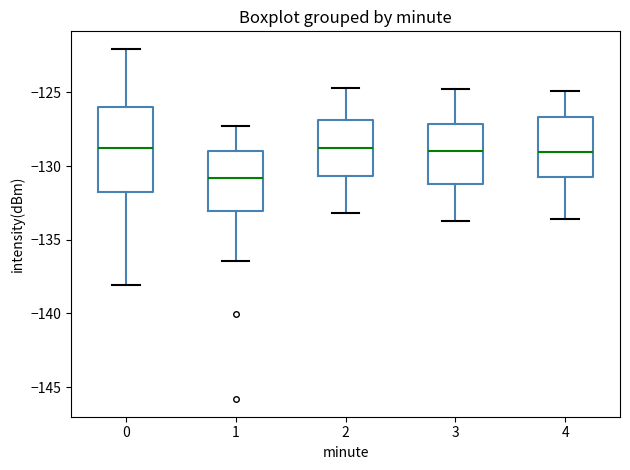

Which box is the tallest, from its lower edge to its upper edge?

0